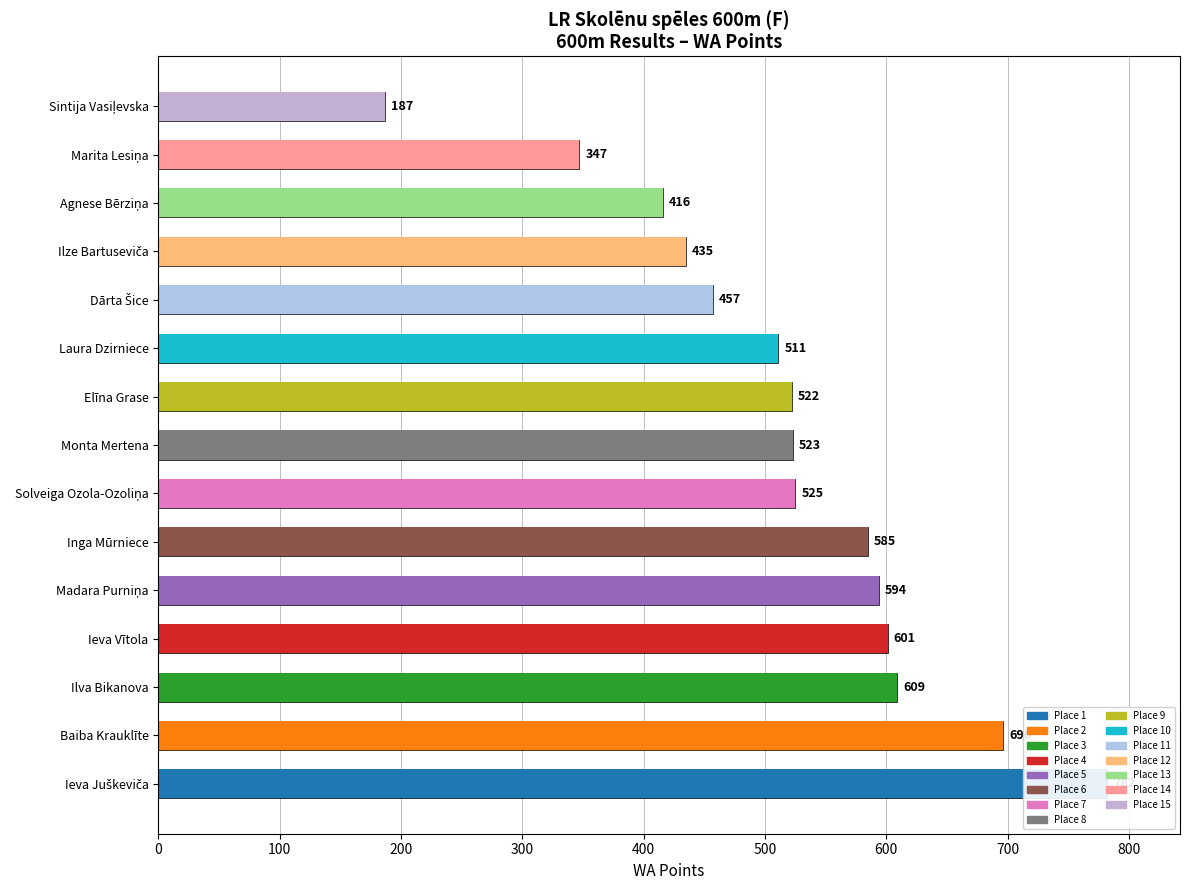

What is the value of the 15th bar from the left?

187